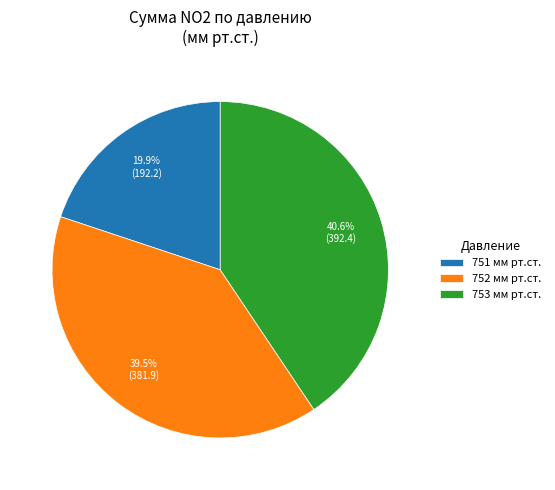

How many segments does this pie chart have?

3